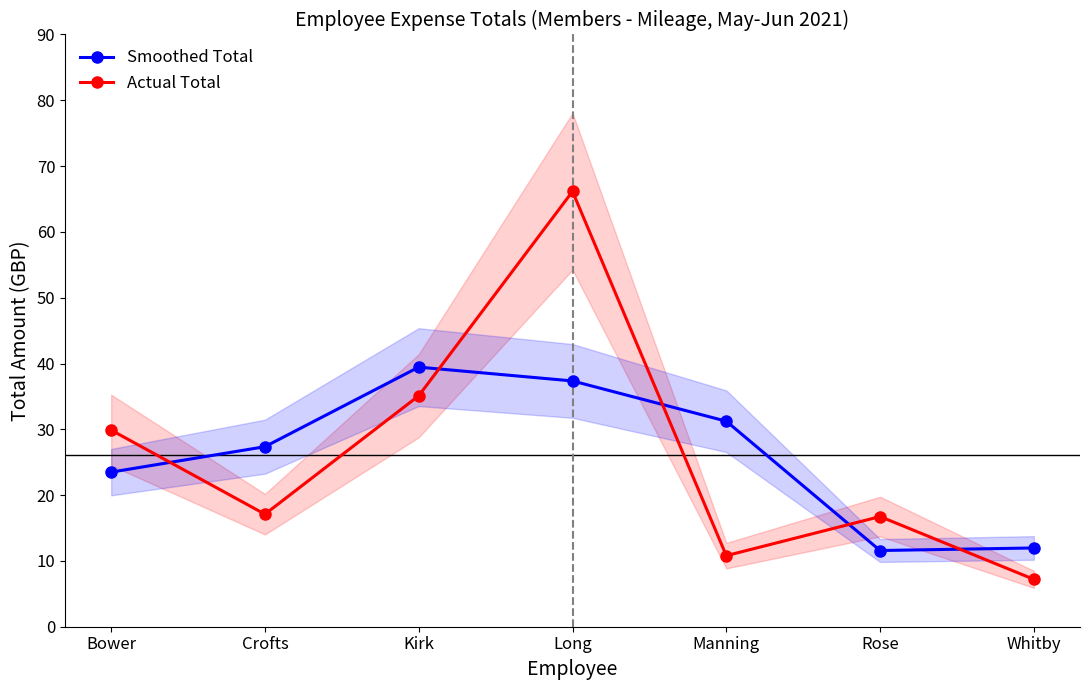

What is the spread (max minus min) of values at Whitby?

4.8